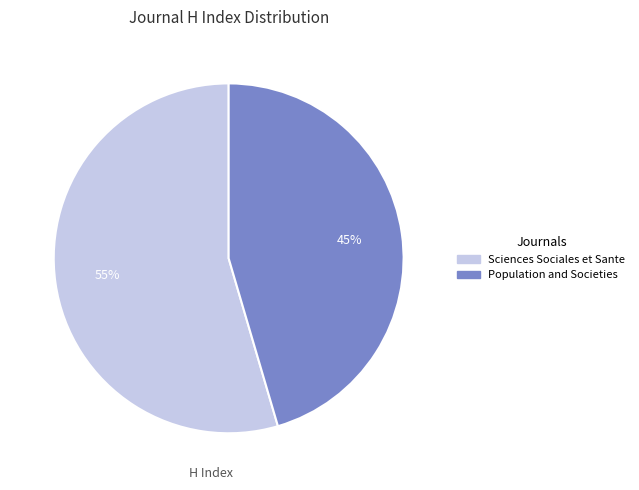

Approximately how many times larger is the value at Sciences Sociales et Sante compared to Population and Societies?

1.2